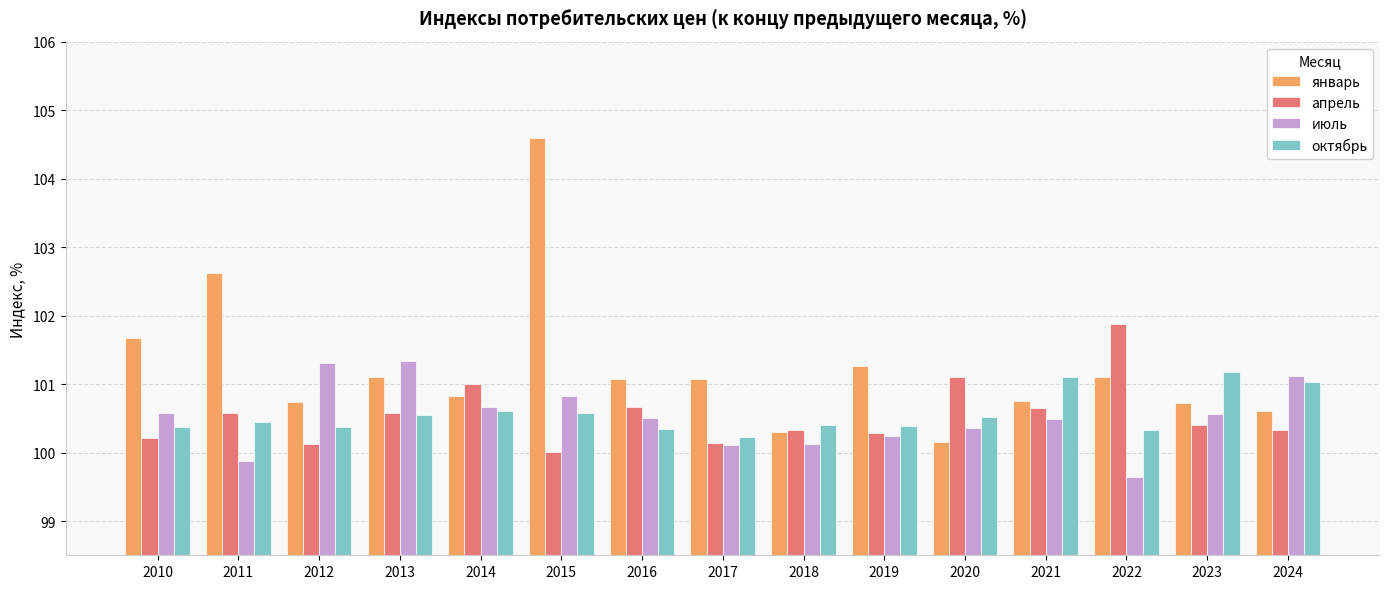

At which label does июль first exceed 100?

2010